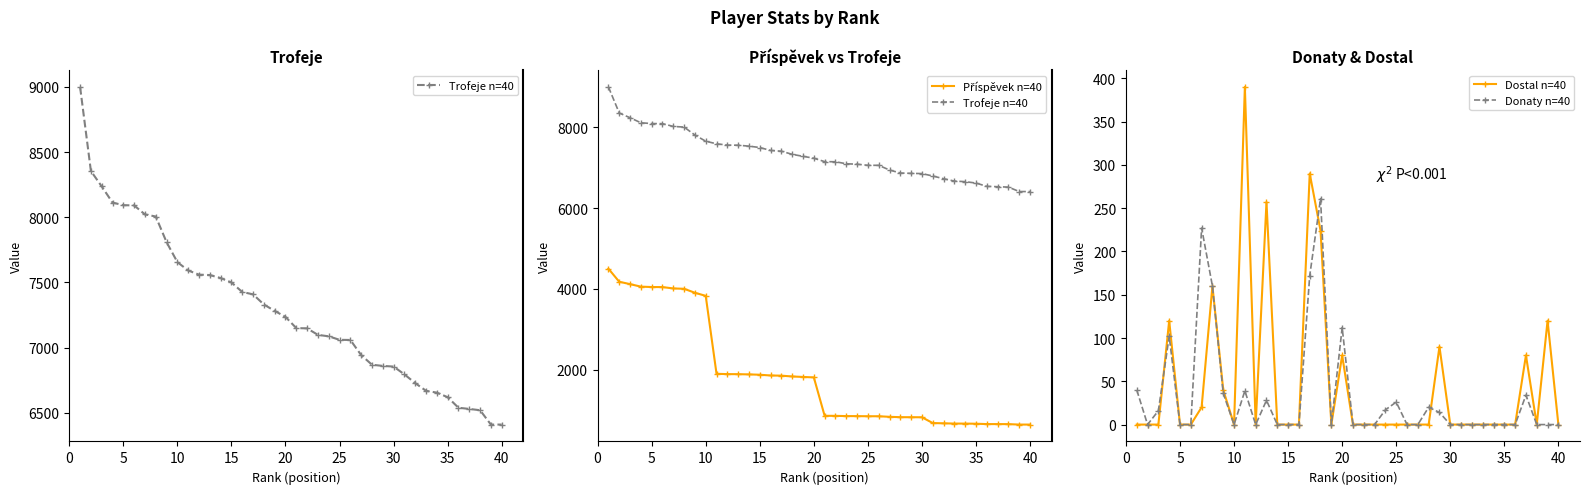

What is the difference between the maximum and second lowest values in the Příspěvek n=40 series?

3859